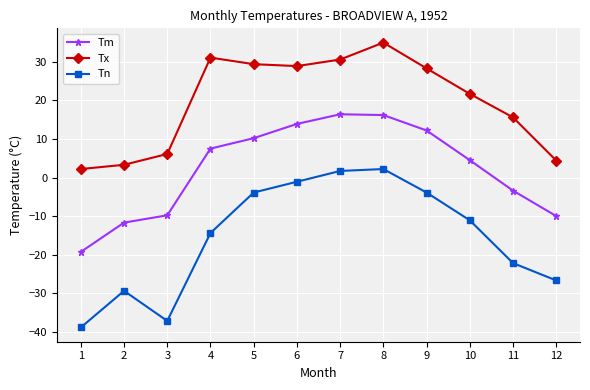

List the series in order of their peak value, highest first.

Tx, Tm, Tn